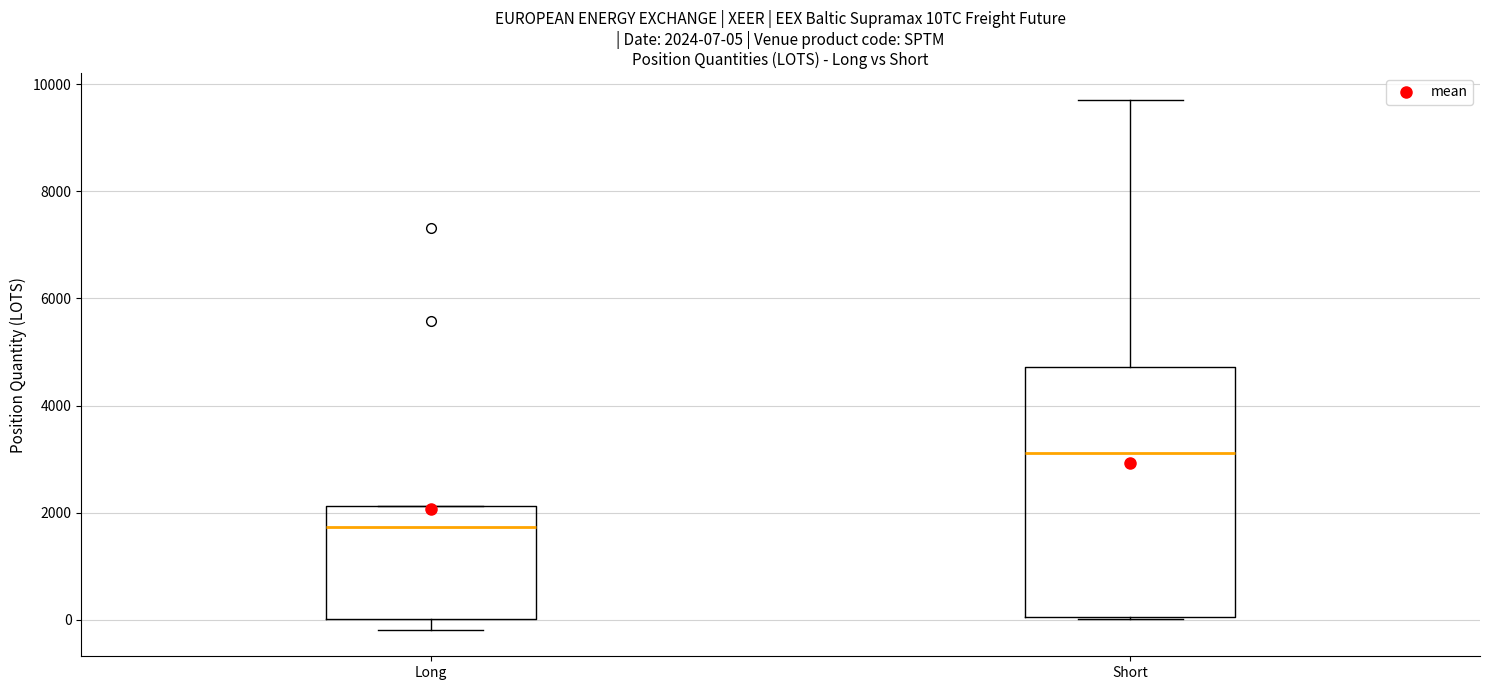

Which box has the lowest median line?

Long